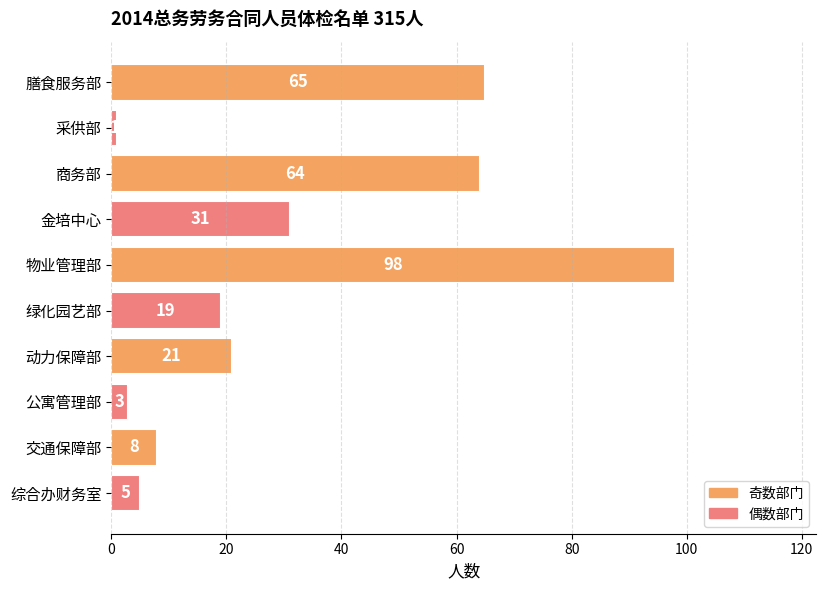

Reading top to bottom, list all the values displayed in this chart.

65	1	64	31	98	19	21	3	8	5